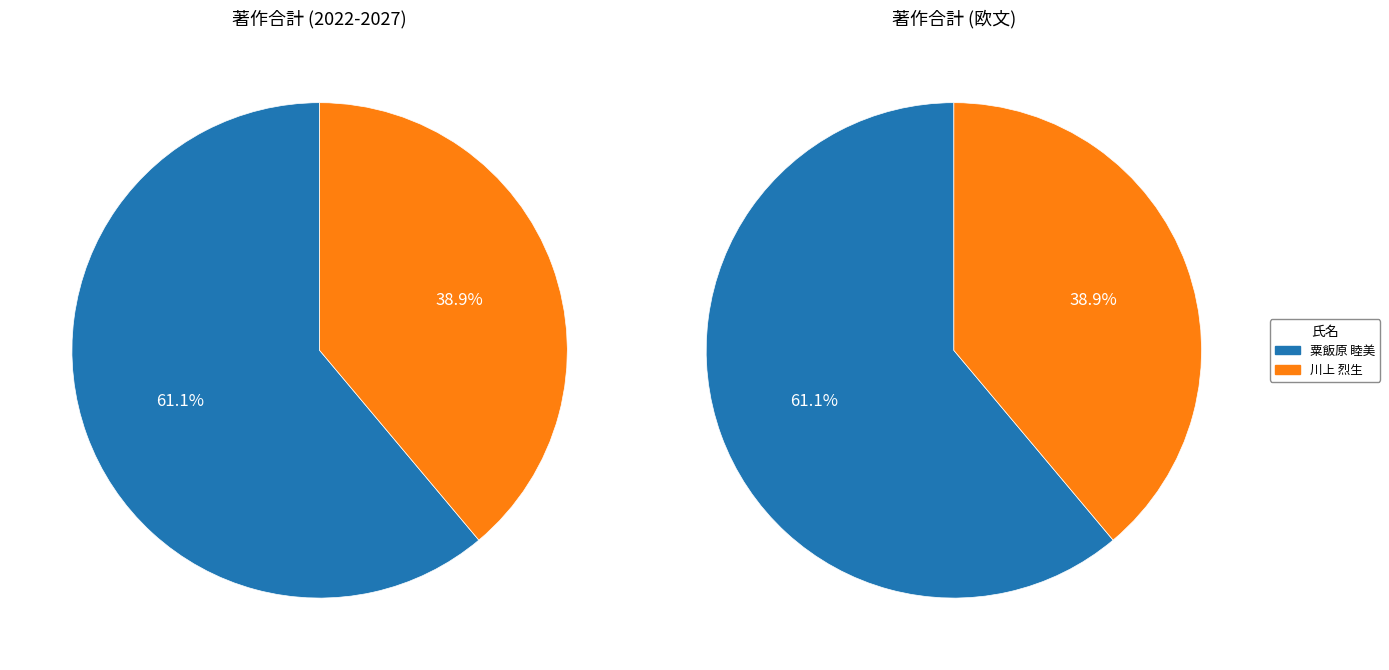

Which slice is the smallest?

川上 烈生